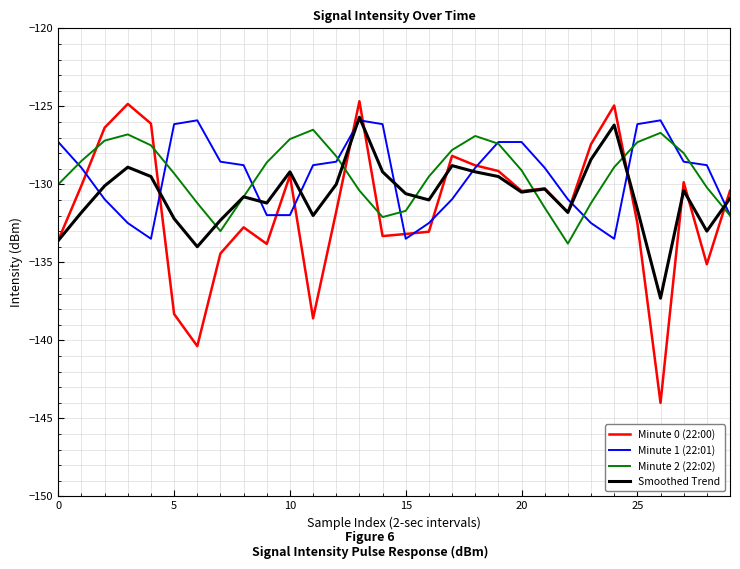

In Minute 0 (22:00), how many points are higher than both neighbors (excluding endpoints)?

8